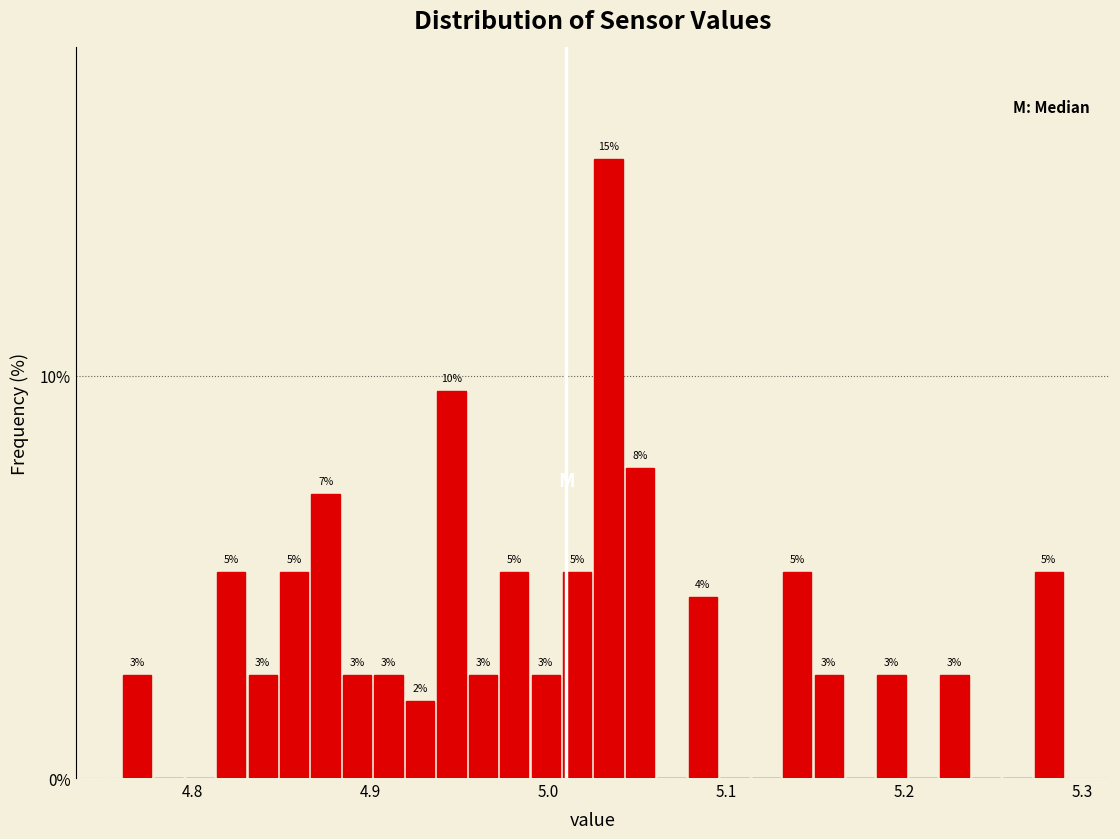

Around what value on the x-axis is the tallest bar? Give the approximate position of its centre, as read against the axis.

5.03